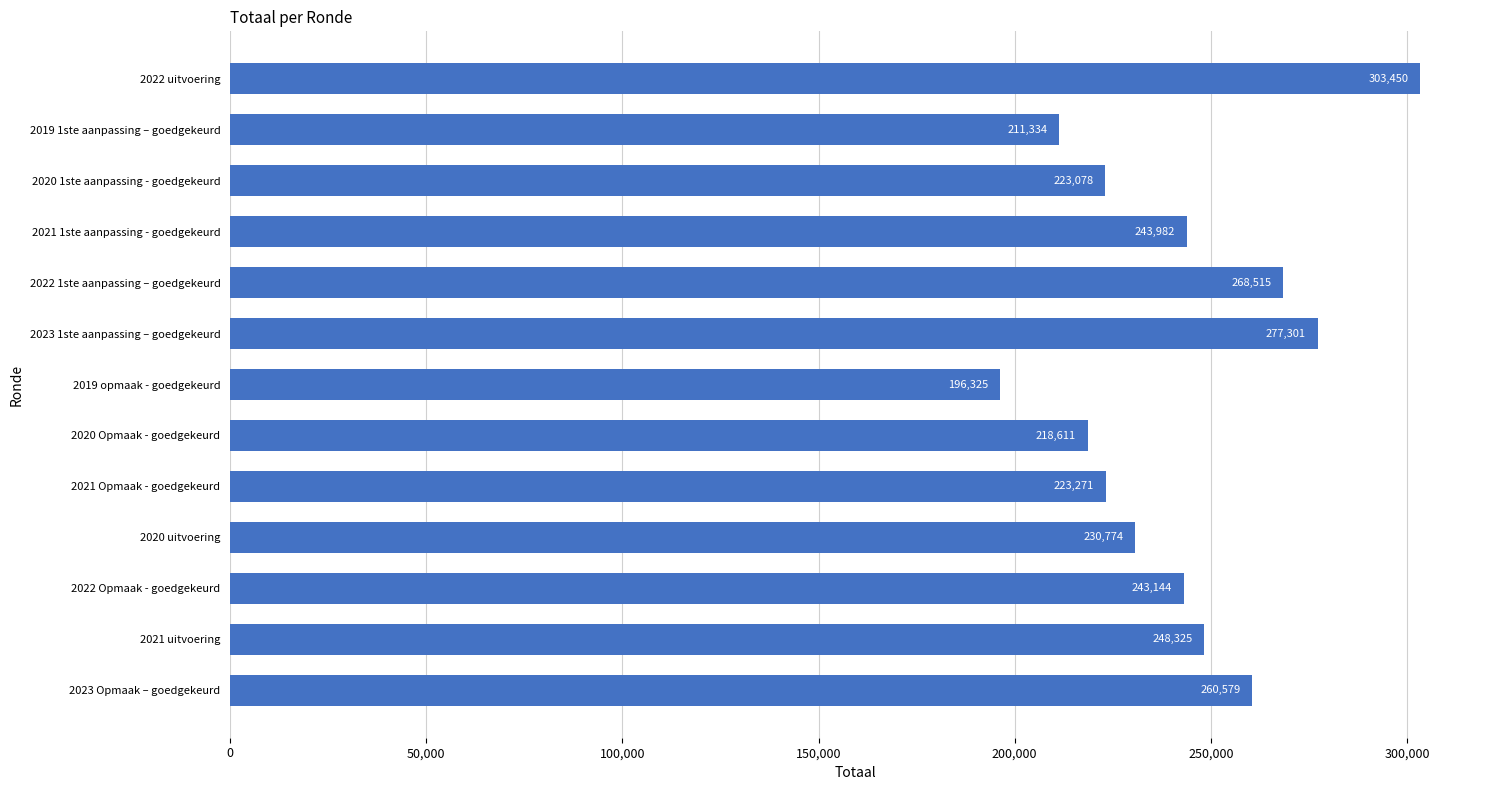

What is the sum of all values?

3148689